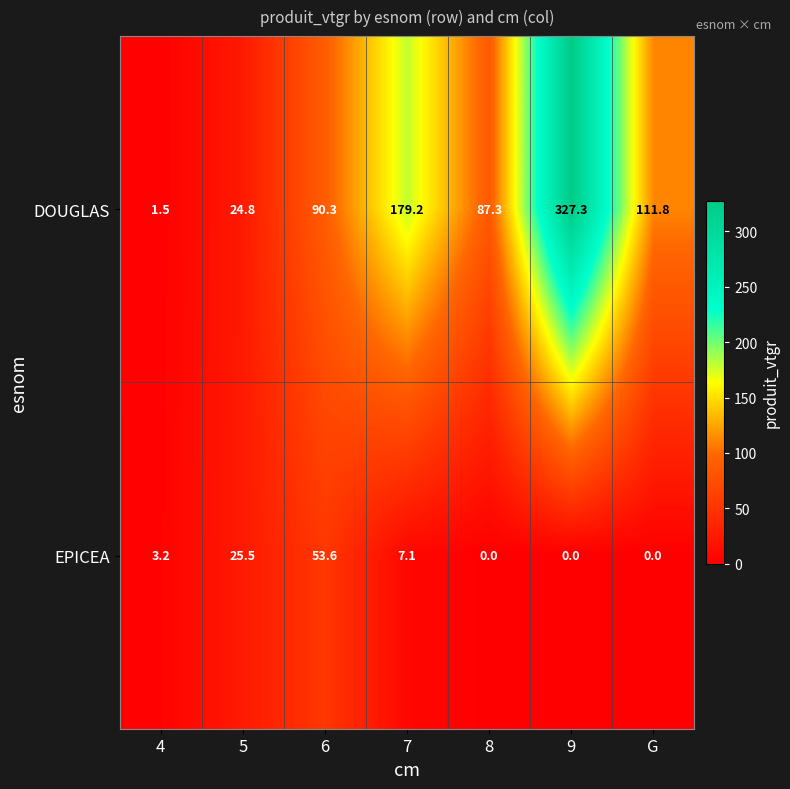

The DOUGLAS series shows 90.3 at 6. True or false?

True